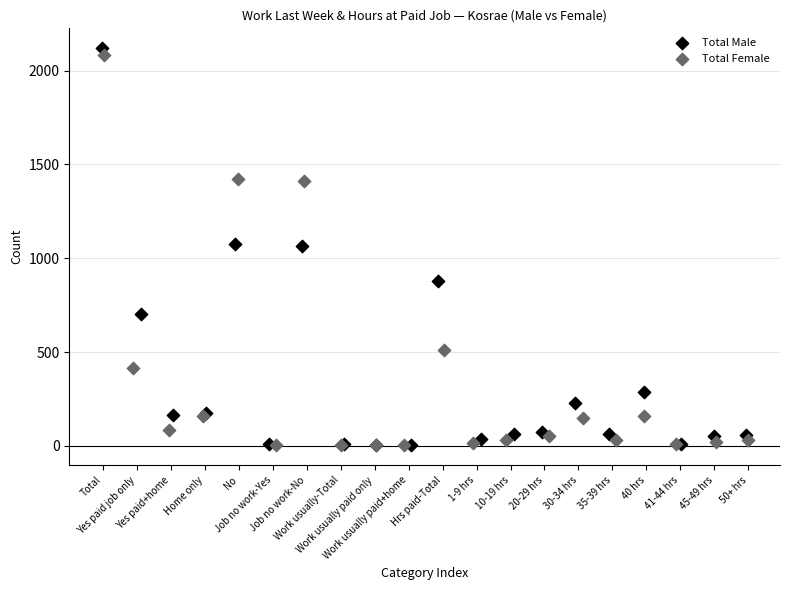

Which series has the largest Y range (max minus min)?

Total Male